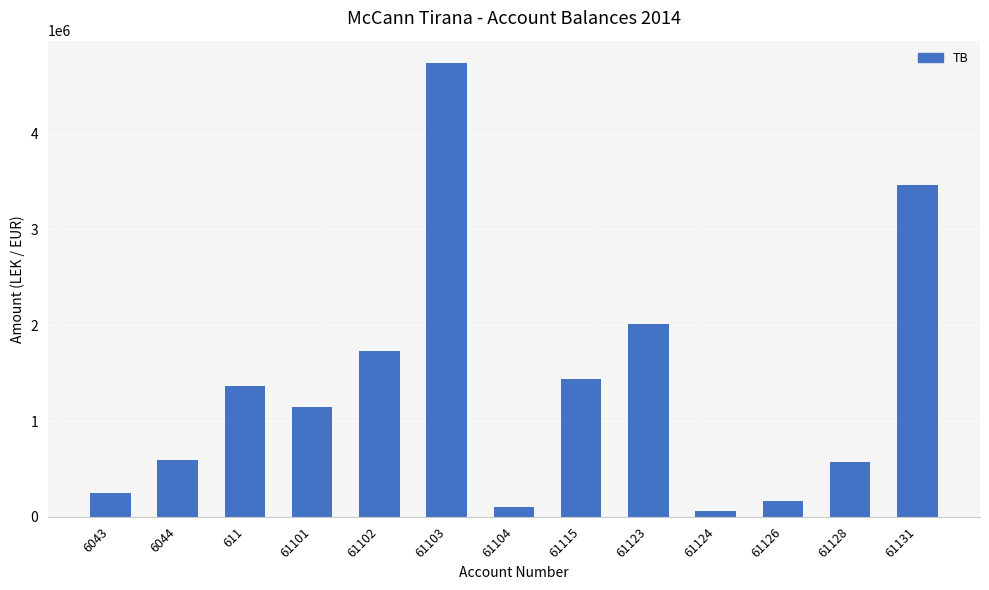

What is the label of the 10th bar from the right?

61101